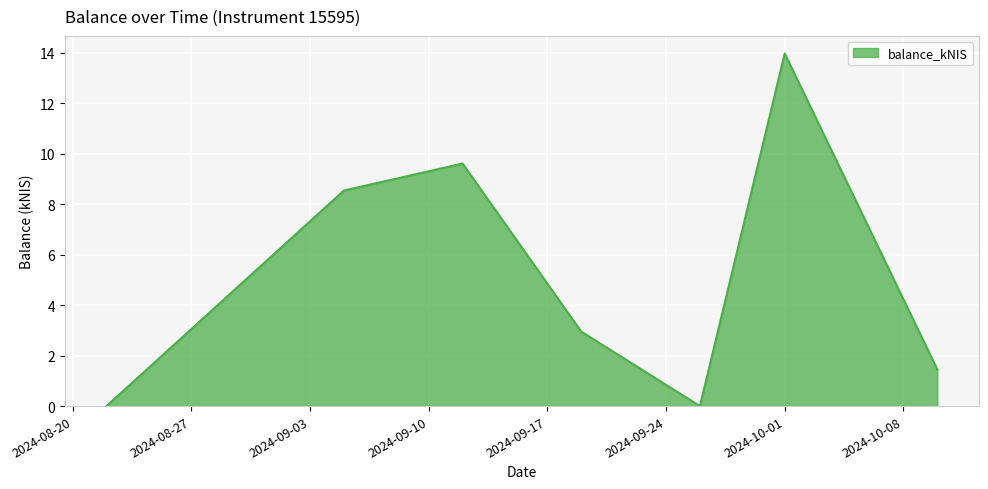

True or false: there are more than 0 points higher than both neighbors.

True